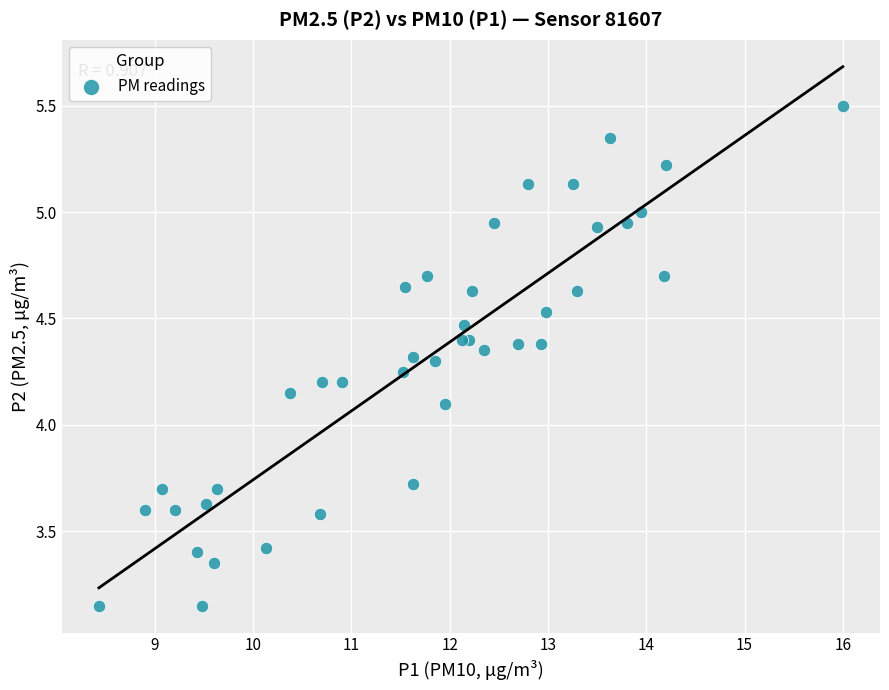

What Y value in the scatter plot is closest to 4?

4.1